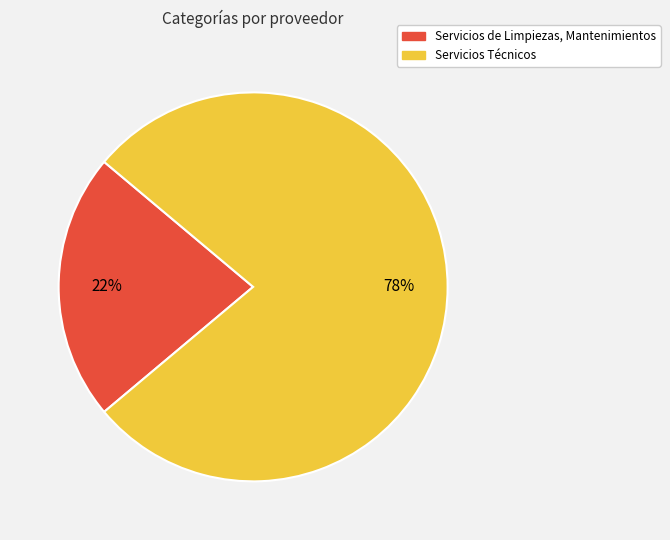

What is the ratio of the value at Servicios de Limpiezas, Mantenimientos to the value at Servicios Técnicos?

0.3